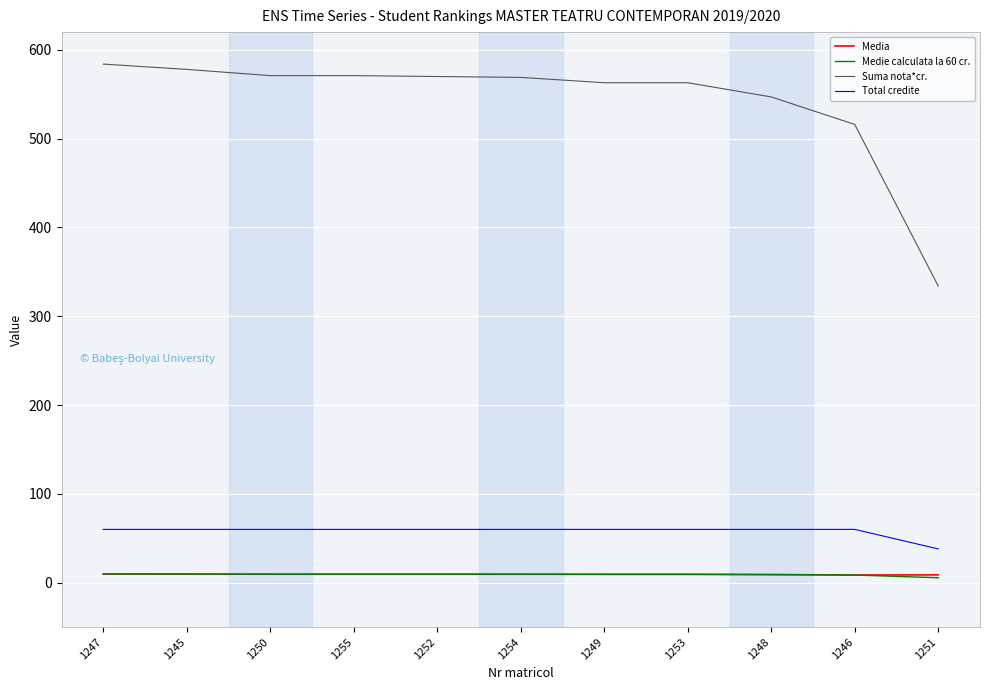

What value does the Total credite series have at 1246?

60.0